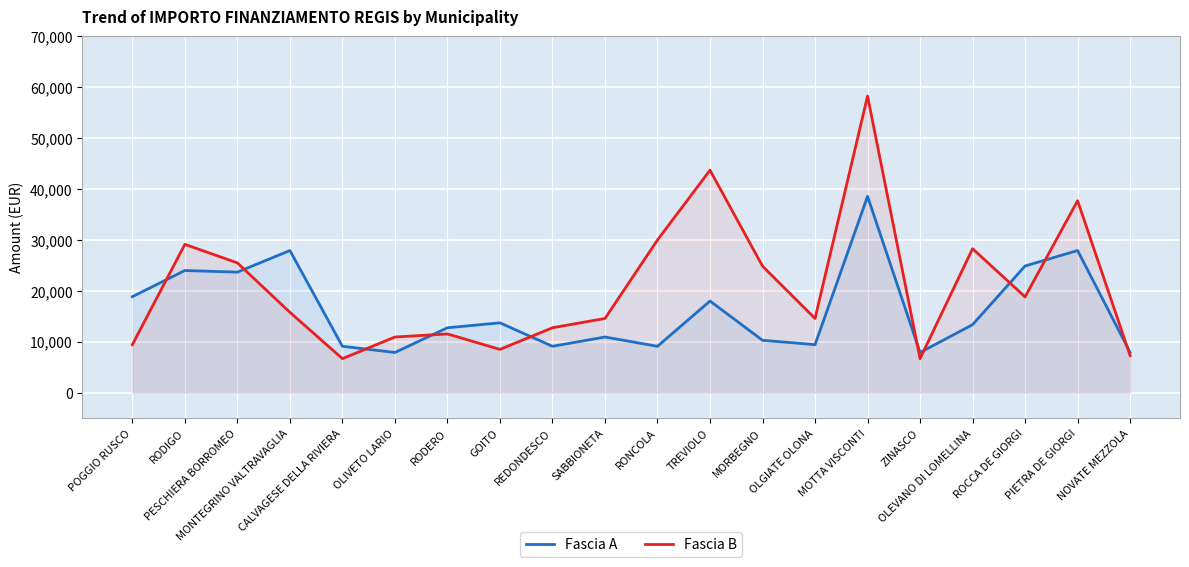

What is the maximum value shown in the chart?

58272